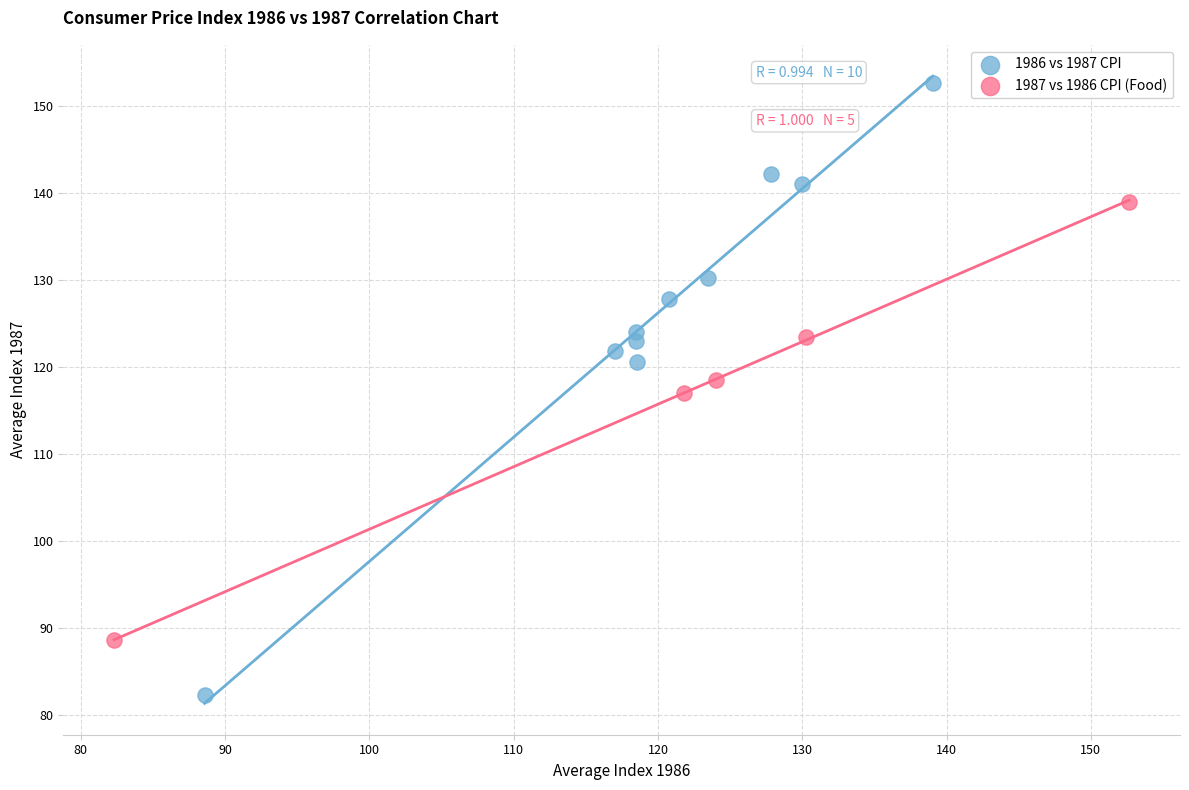

Which series has the widest spread of Y values?

1986 vs 1987 CPI